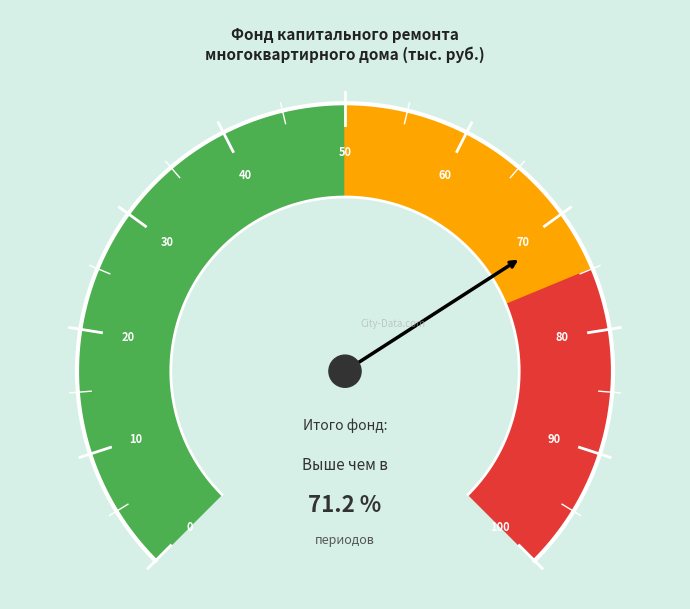

To the nearest percent, what is the average slice percentage?

25%